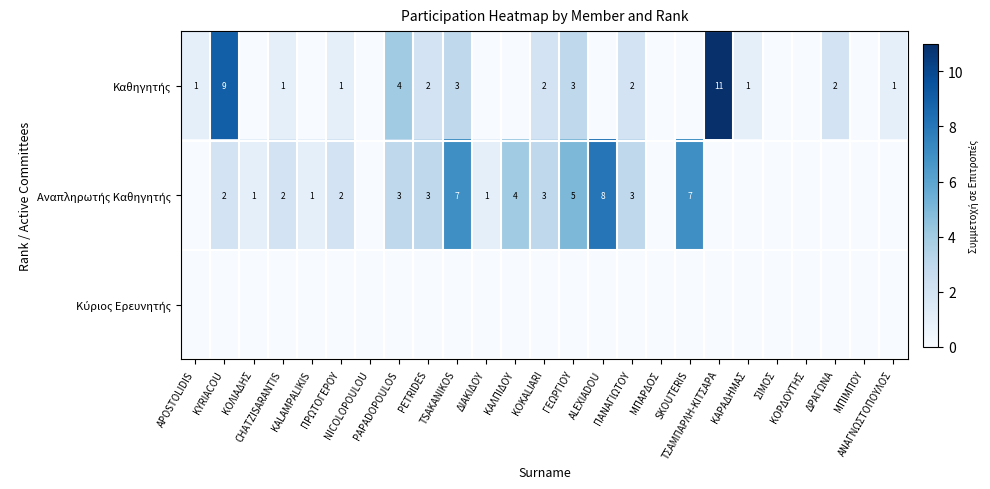

What is the difference between the maximum and minimum values in the Καθηγητής series?

11